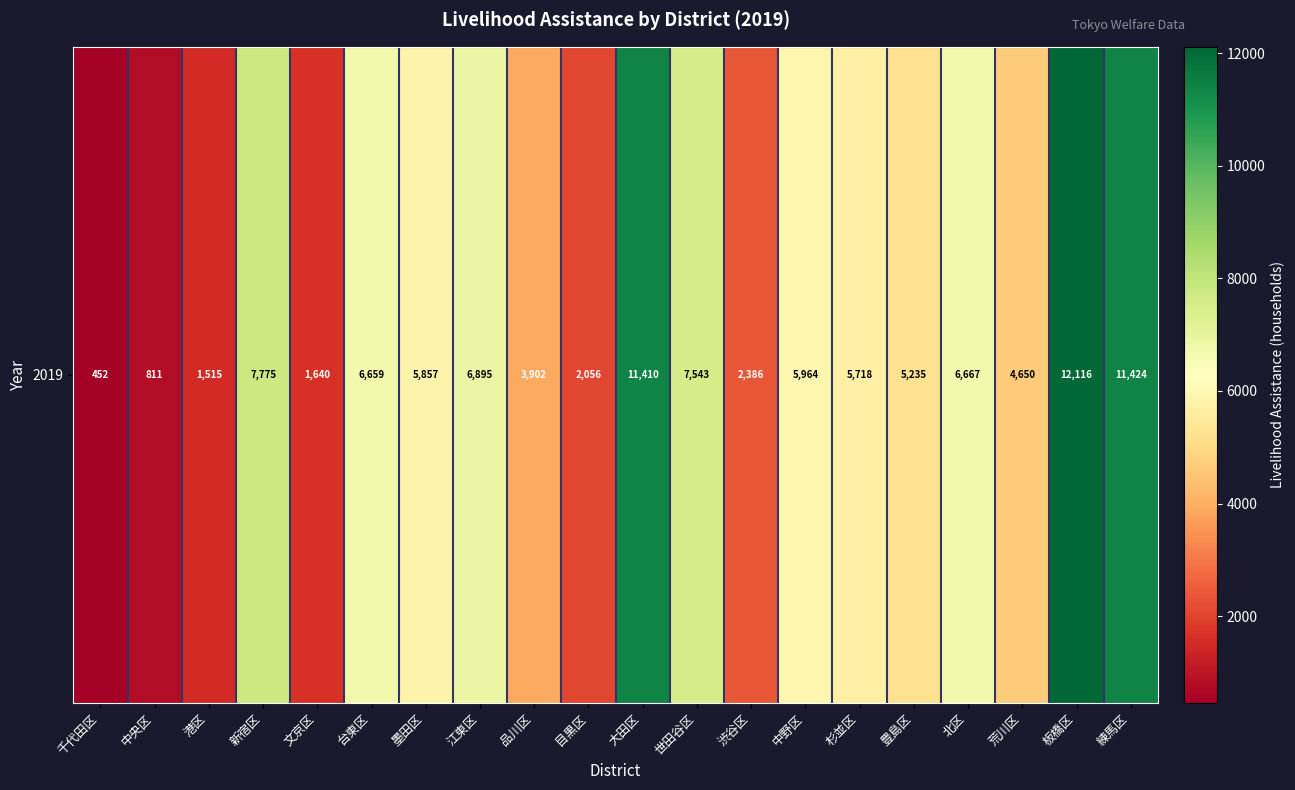

What is the change in value from 世田谷区 to 板橋区?

+4573